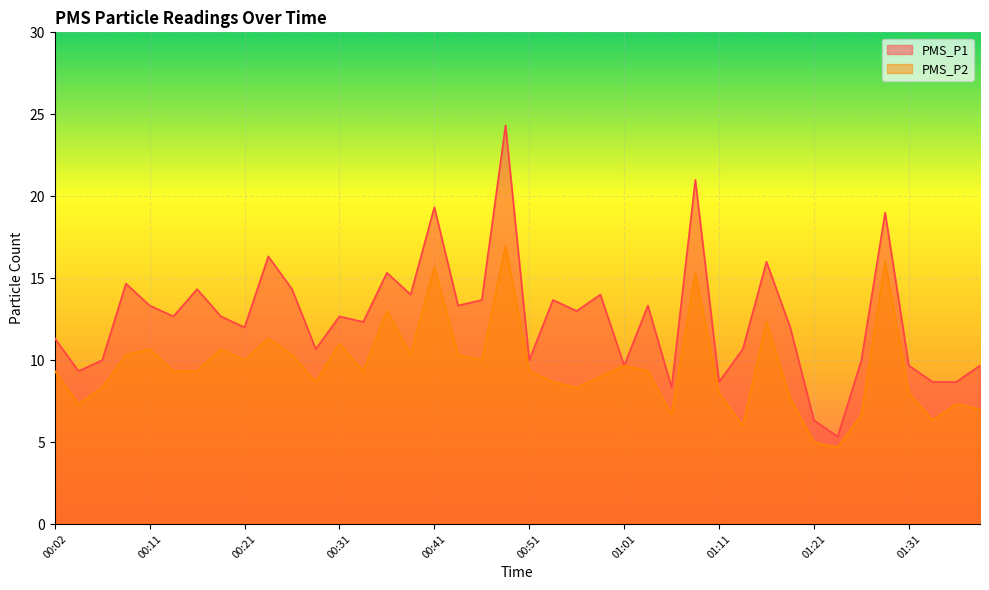

Reading left to right, transcribe all the data shown in this chart.

PMS_P1: 11.3	9.3	10.0	14.7	13.3	12.7	14.3	12.7	12.0	16.3	14.3	10.7	12.7	12.3	15.3	14.0	19.3	13.3	13.7	24.3	10.0	13.7	13.0	14.0	9.7	13.3	8.3	21.0	8.7	10.7	16.0	12.0	6.3	5.3	10.0	19.0	9.7	8.7	8.7	9.7
PMS_P2: 9.3	7.3	8.3	10.3	10.7	9.3	9.3	10.7	10.0	11.3	10.3	8.7	11.0	9.3	13.0	10.3	15.7	10.3	10.0	17.0	9.3	8.7	8.3	9.0	9.7	9.3	6.7	15.3	8.0	6.0	12.3	7.7	5.0	4.7	6.7	16.0	8.0	6.3	7.3	7.0